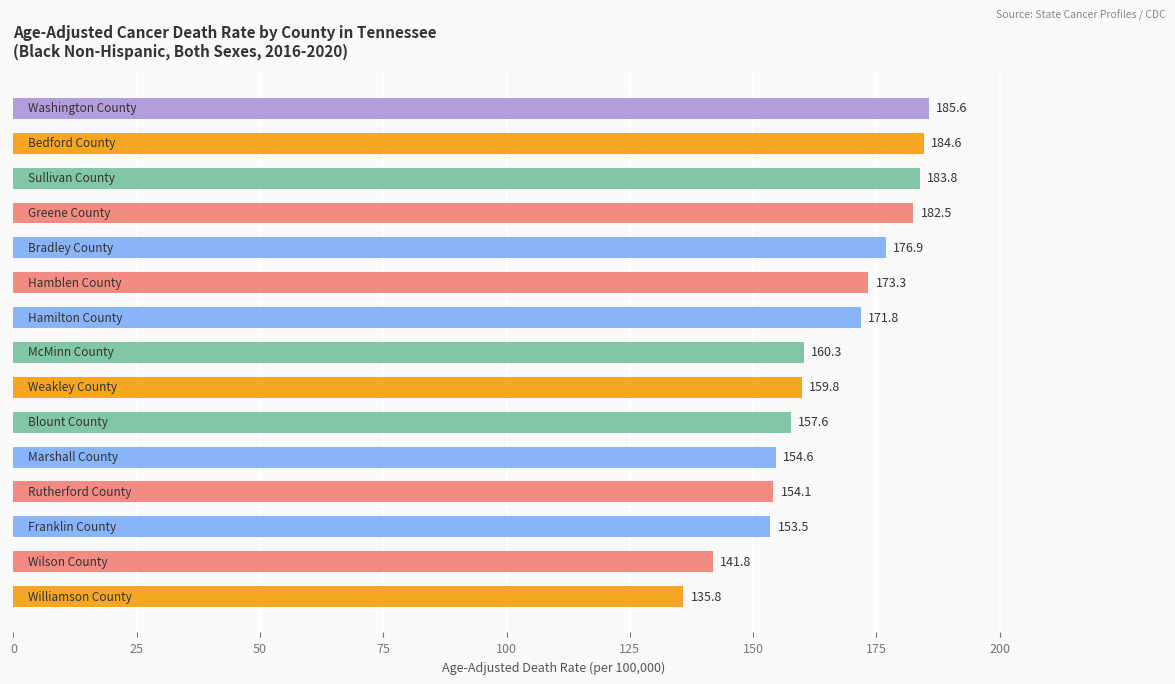

What is the difference between the second highest and minimum values?

48.8